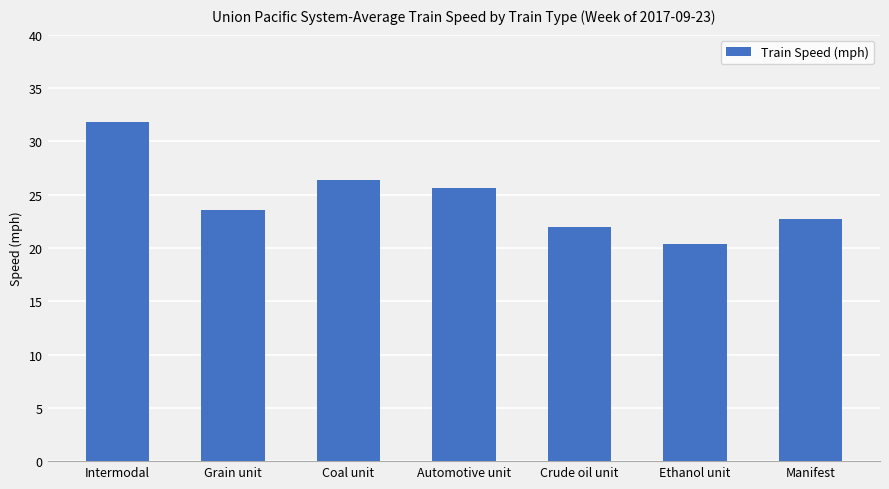

What is the minimum value shown in the chart?

20.4